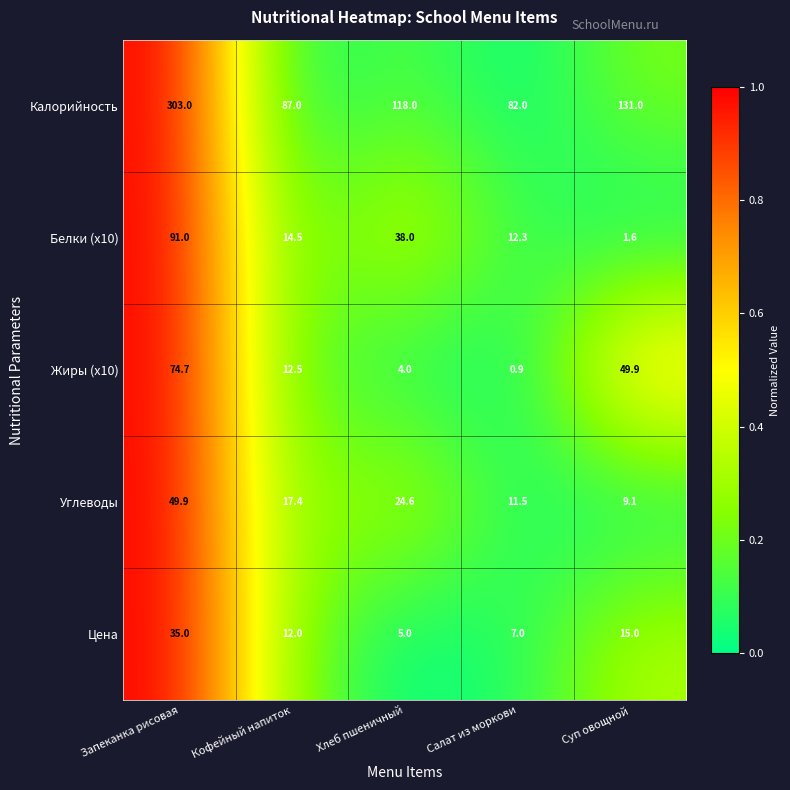

Reading left to right, what are all the values shown in this chart?

Калорийность: Запеканка рисовая=303.0	Кофейный напиток=87.0	Хлеб пшеничный=118.0	Салат из моркови=82.0	Суп овощной=131.0
Белки (x10): Запеканка рисовая=91.0	Кофейный напиток=14.5	Хлеб пшеничный=38.0	Салат из моркови=12.3	Суп овощной=1.6
Жиры (x10): Запеканка рисовая=74.7	Кофейный напиток=12.5	Хлеб пшеничный=4.0	Салат из моркови=0.9	Суп овощной=49.9
Углеводы: Запеканка рисовая=49.9	Кофейный напиток=17.4	Хлеб пшеничный=24.6	Салат из моркови=11.5	Суп овощной=9.1
Цена: Запеканка рисовая=35.0	Кофейный напиток=12.0	Хлеб пшеничный=5.0	Салат из моркови=7.0	Суп овощной=15.0